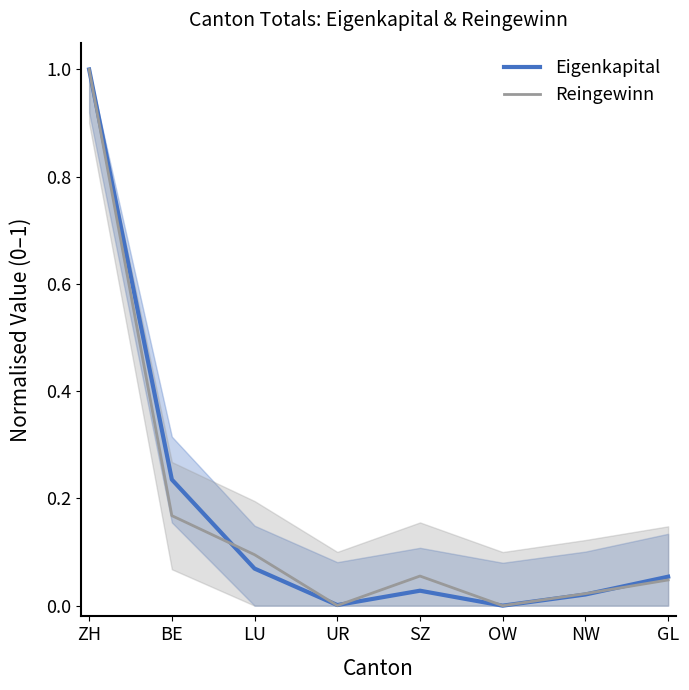

At which category is the sum across all series the highest?

ZH